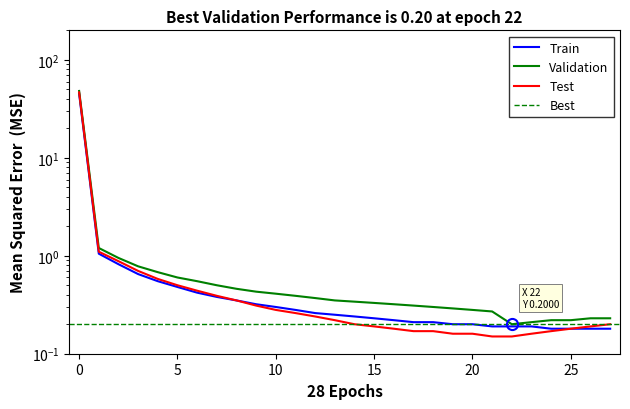

What is the label of the 8th point from the left?

7